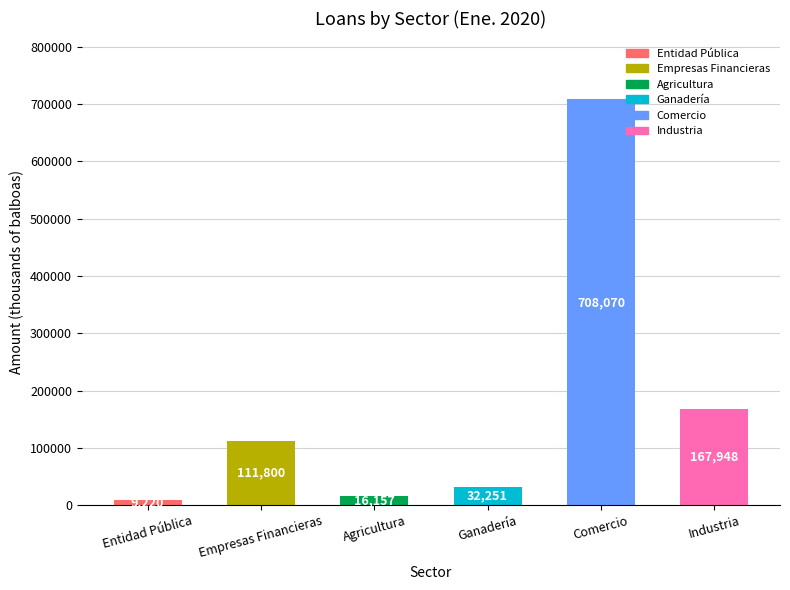

The chart shows a value of 9219.9 at Entidad Pública. True or false?

True